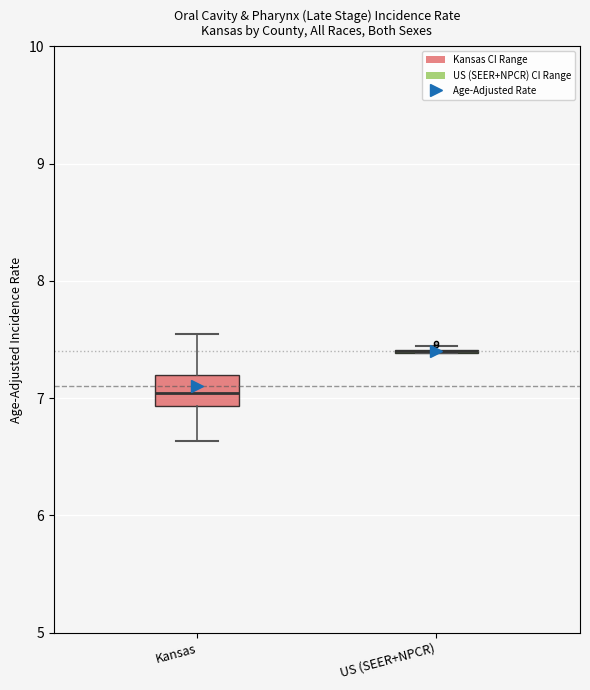

Reading left to right, read every box against the y-axis: the position of its median line, the range the box covers, and the ends of its whiskers. The values are not printed on the chart, so give them approximately, as read against the axis.

Kansas: median 7.0, box 6.9 to 7.2, whiskers 6.6 to 7.5
US (SEER+NPCR): box collapsed to a line at 7.4, whiskers 7.4 to 7.4